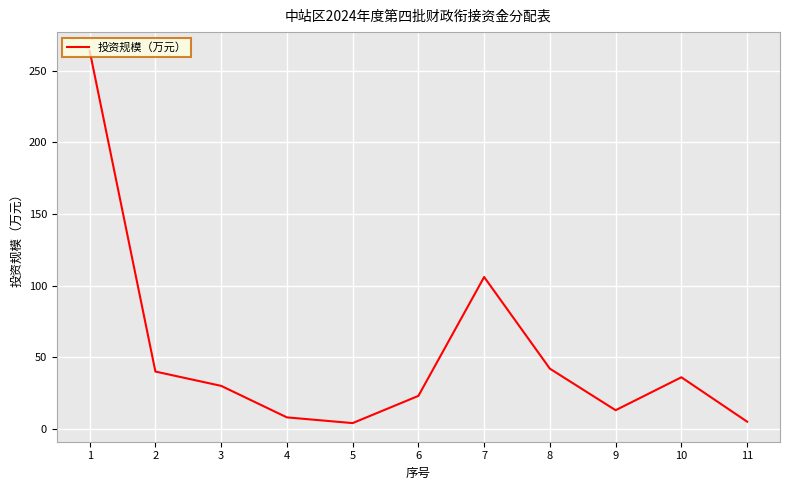

What is the maximum value shown in the chart?

264